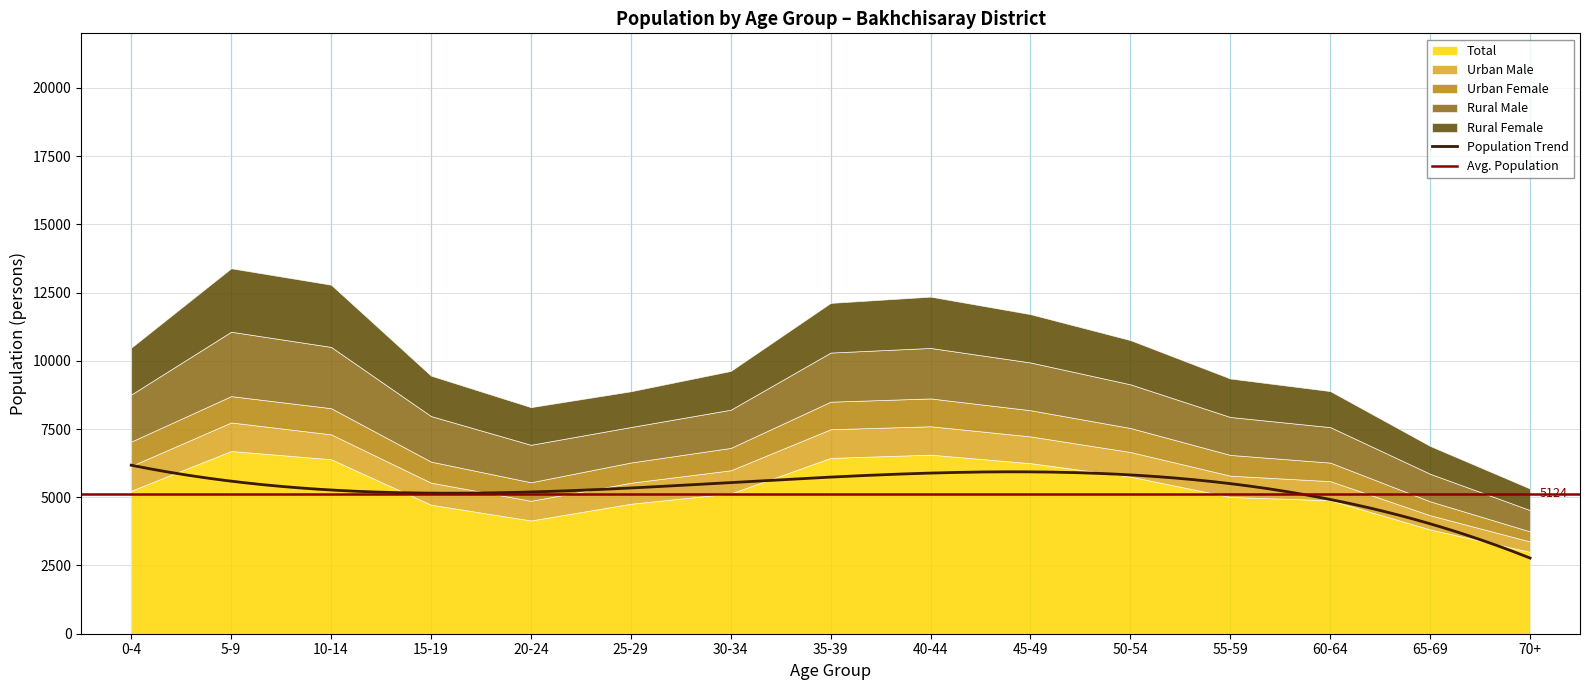

What is the total value across all series at 25-29?

8884